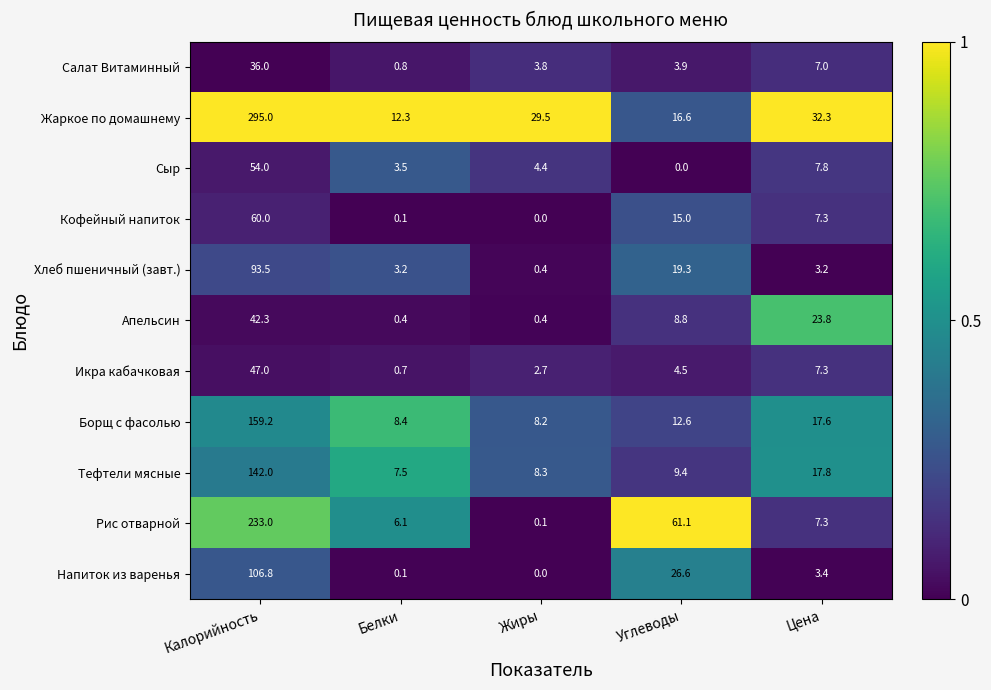

Which series has the largest total across all categories?

Жаркое по домашнему